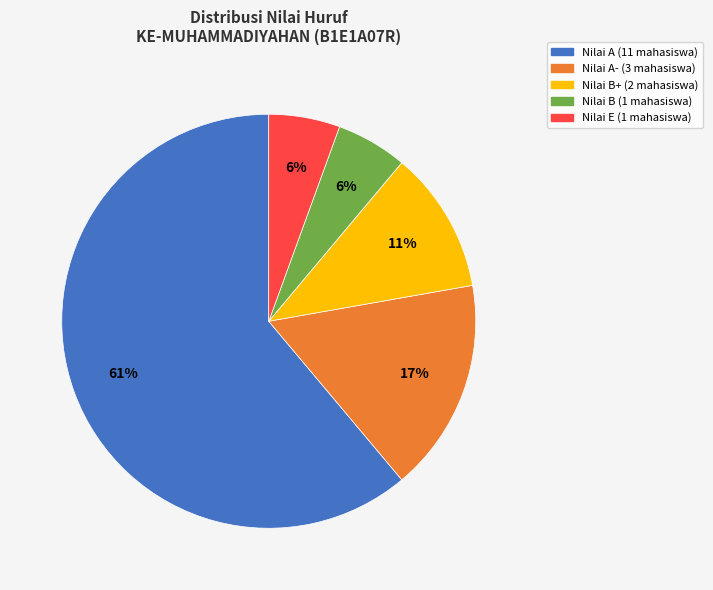

To the nearest percent, what is the average slice percentage?

20%